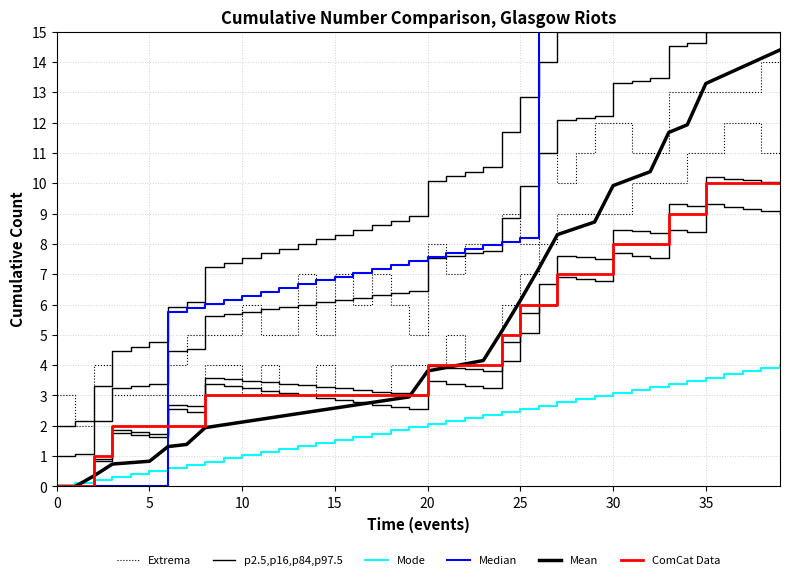

How many times do ComCat Data and Mode cross each other?

1